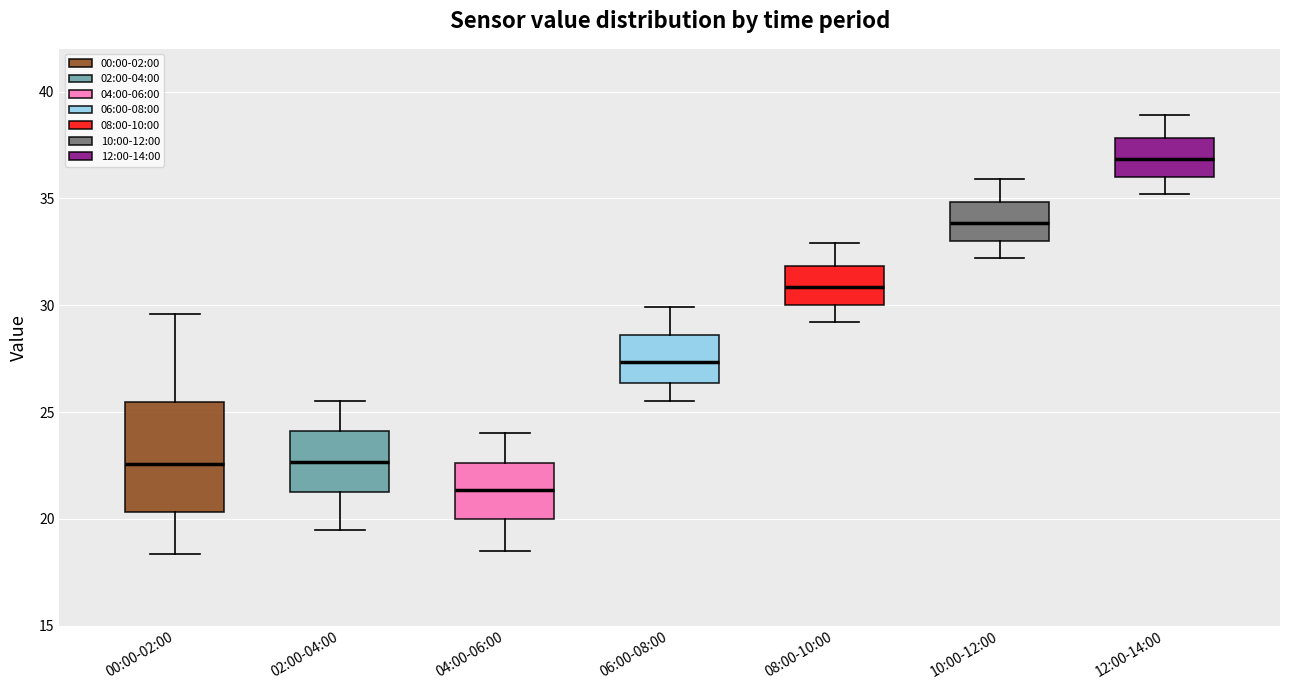

Which box has the highest median line?

12:00-14:00